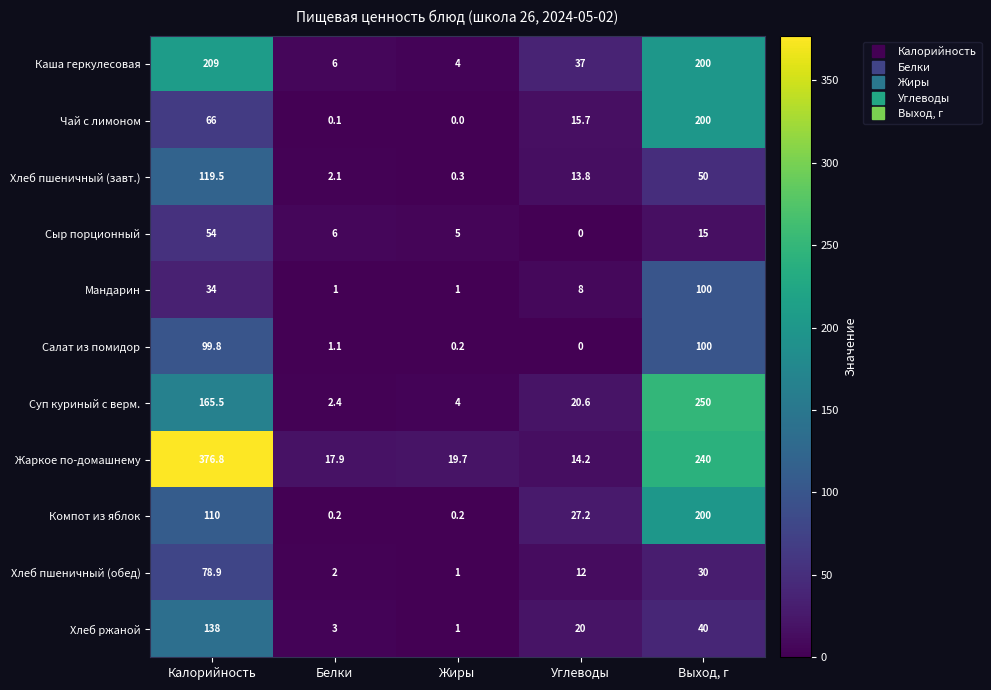

Which series has the largest total across all categories?

Жаркое по-домашнему